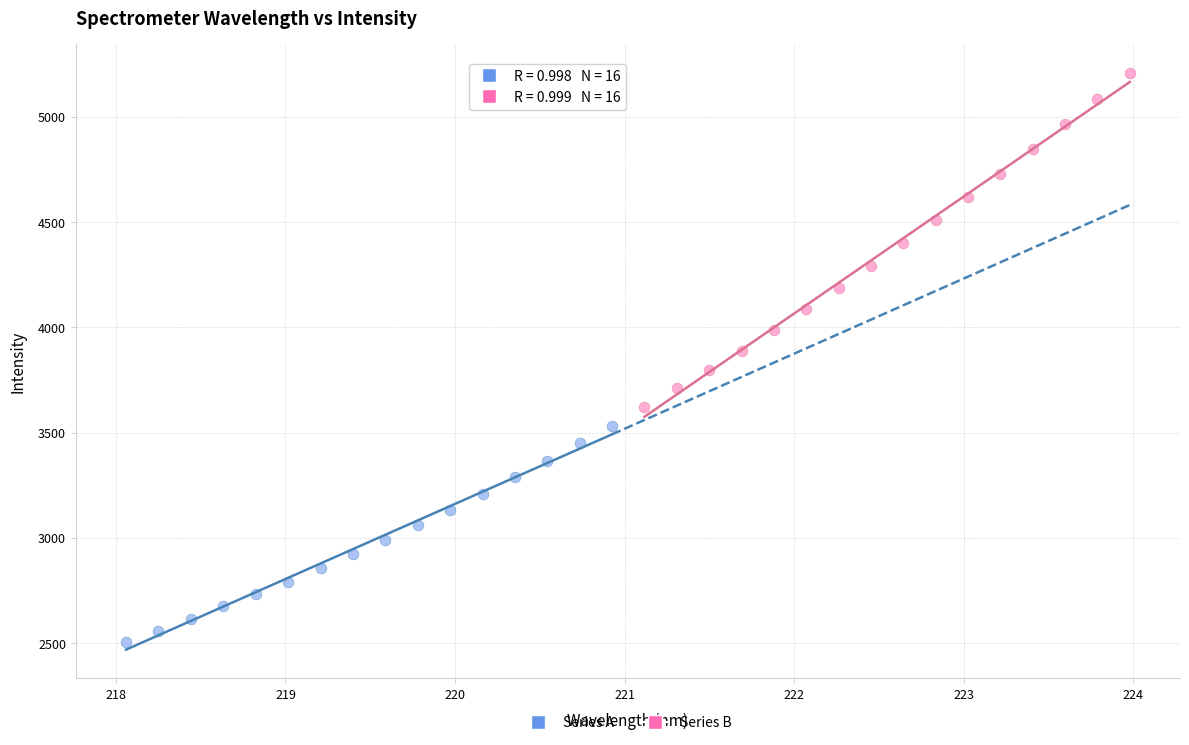

Which series has the widest spread of Y values?

Series B